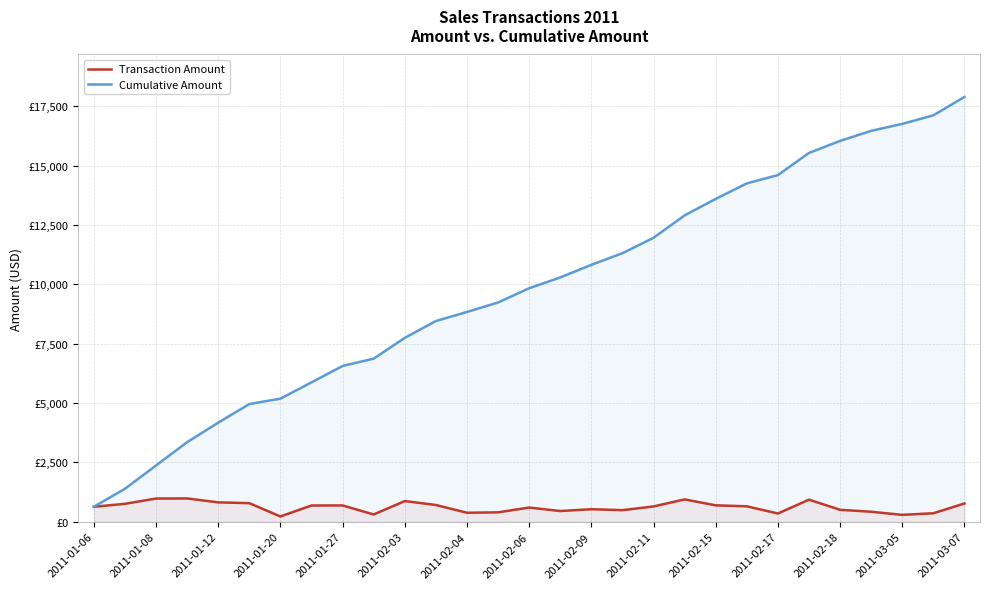

At which label does Cumulative Amount reach its peak?

2011-03-07